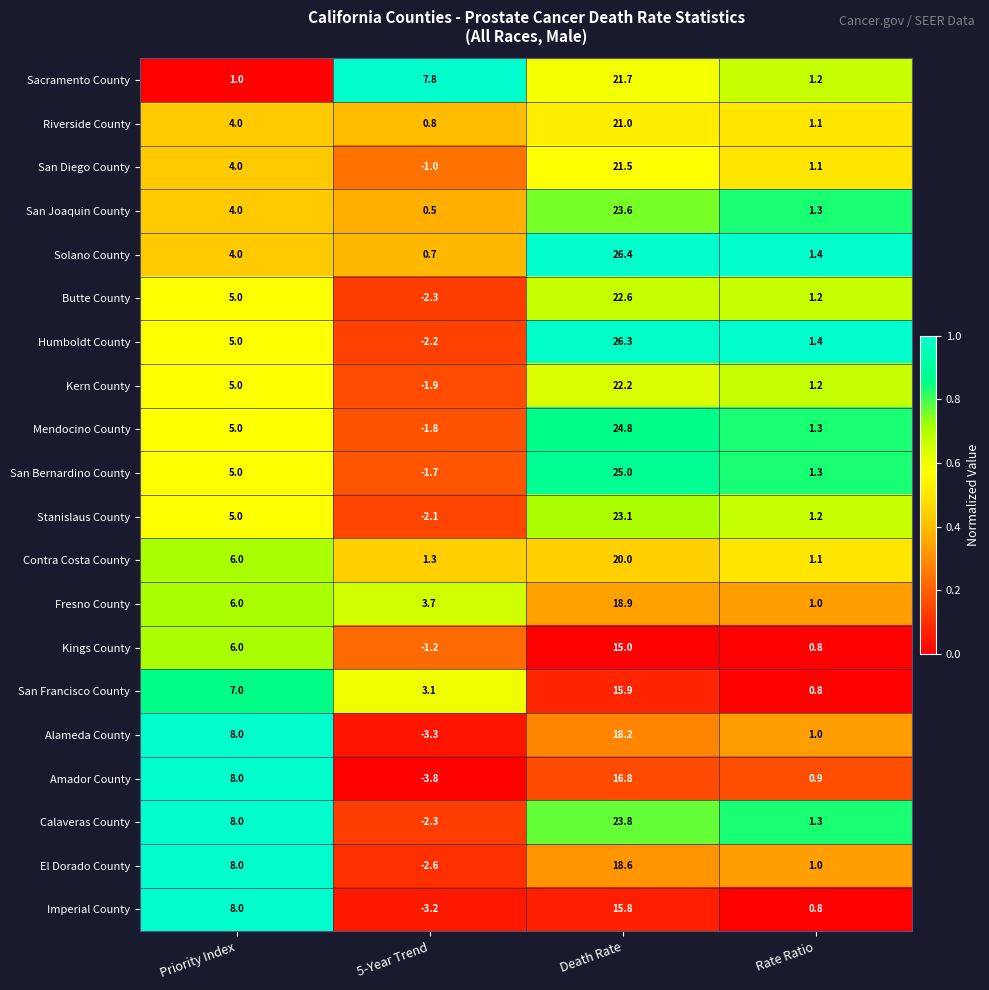

What is the spread (max minus min) of values at Death Rate?

11.4